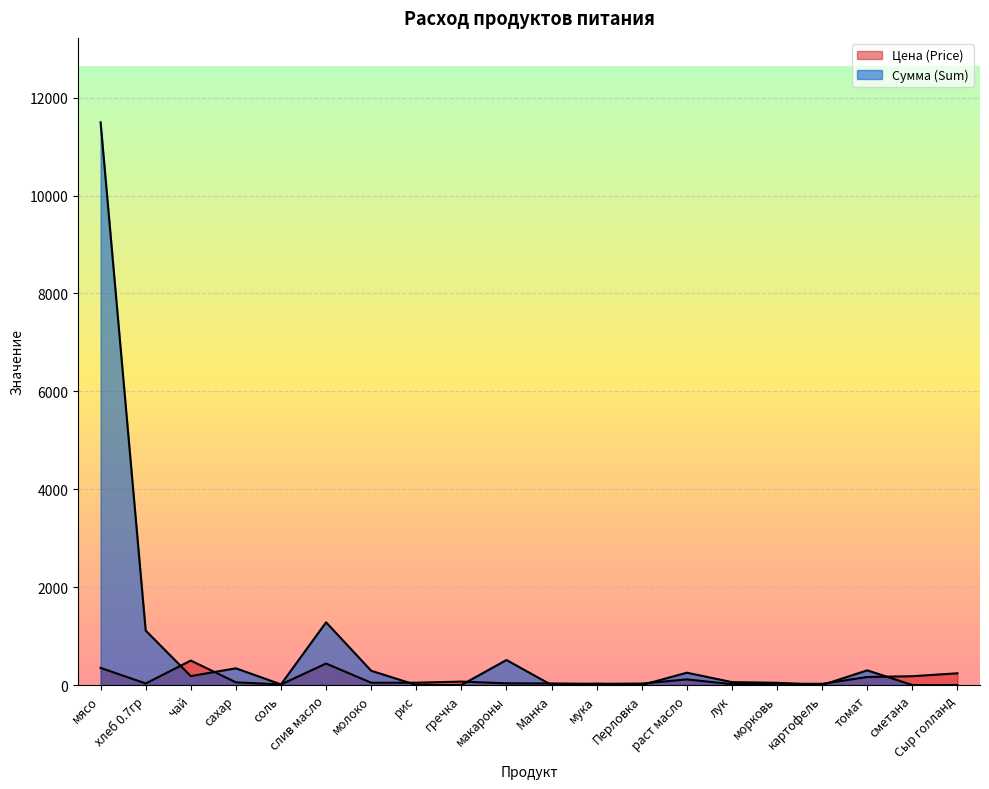

What is the value of the Сумма (Sum) point at the 3rd from the left?

182.5